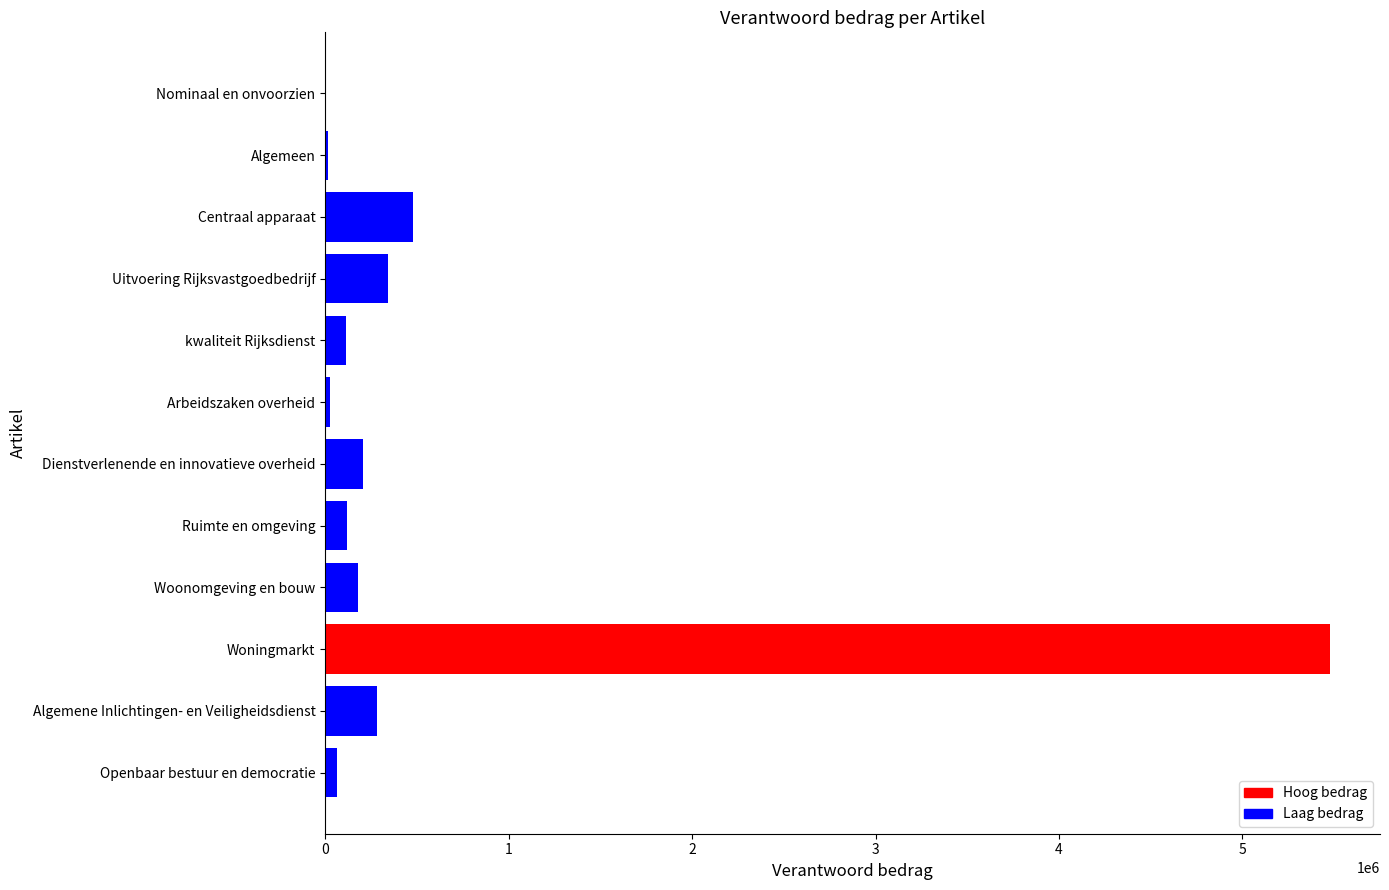

Count the number of data series in this chart.

1